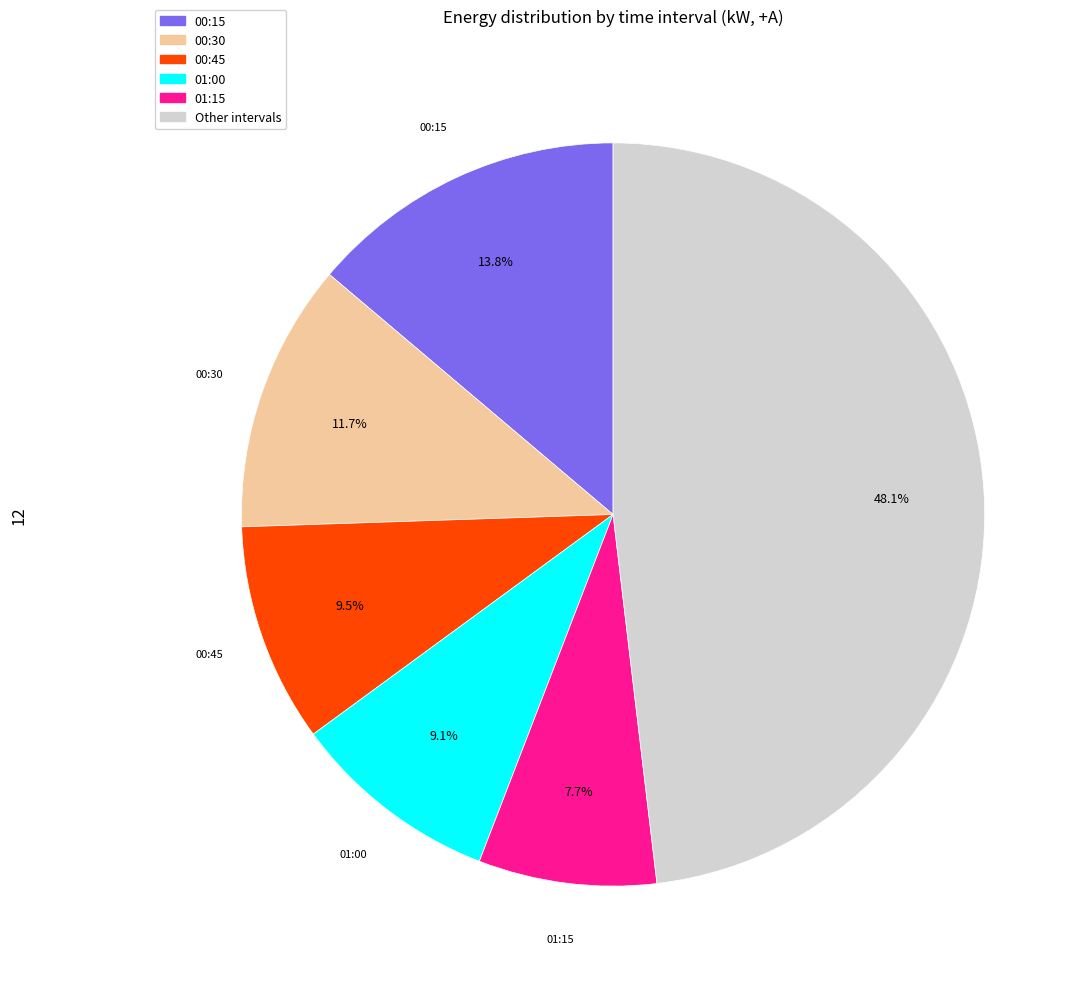

Is there a majority slice in this chart?

No